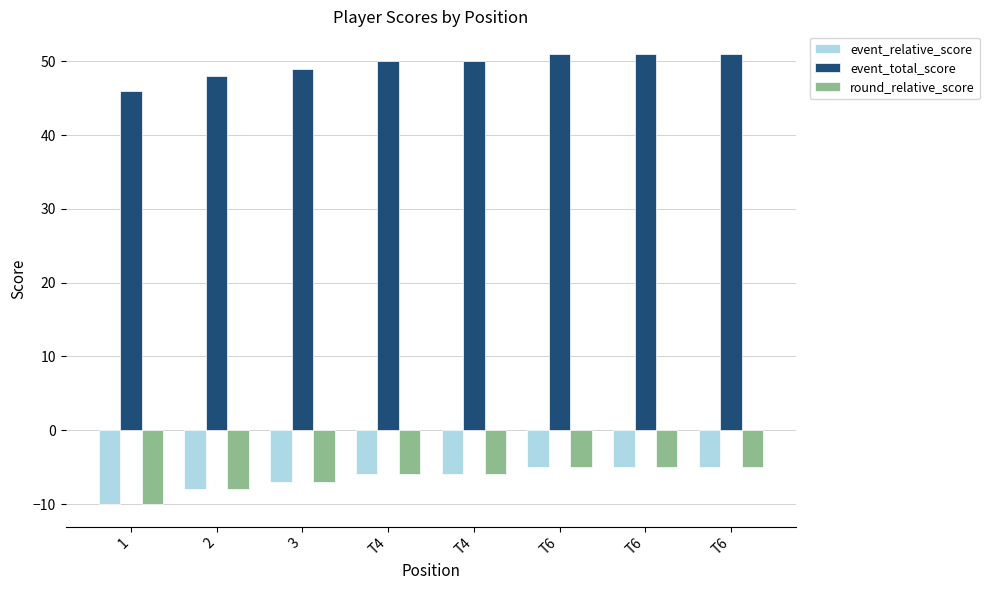

Count the number of data series in this chart.

3